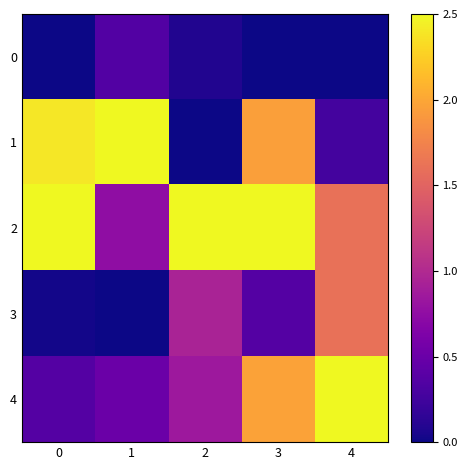

Reading right to left, what are all the values shown in this chart?

0: 4=0.0	3=0.0	2=0.1	1=0.4	0=0.0
1: 4=0.3	3=1.9	2=0.0	1=2.5	0=2.4
2: 4=1.6	3=2.5	2=2.5	1=0.7	0=2.5
3: 4=1.6	3=0.4	2=0.9	1=0.0	0=0.0
4: 4=2.5	3=2.0	2=0.8	1=0.5	0=0.4